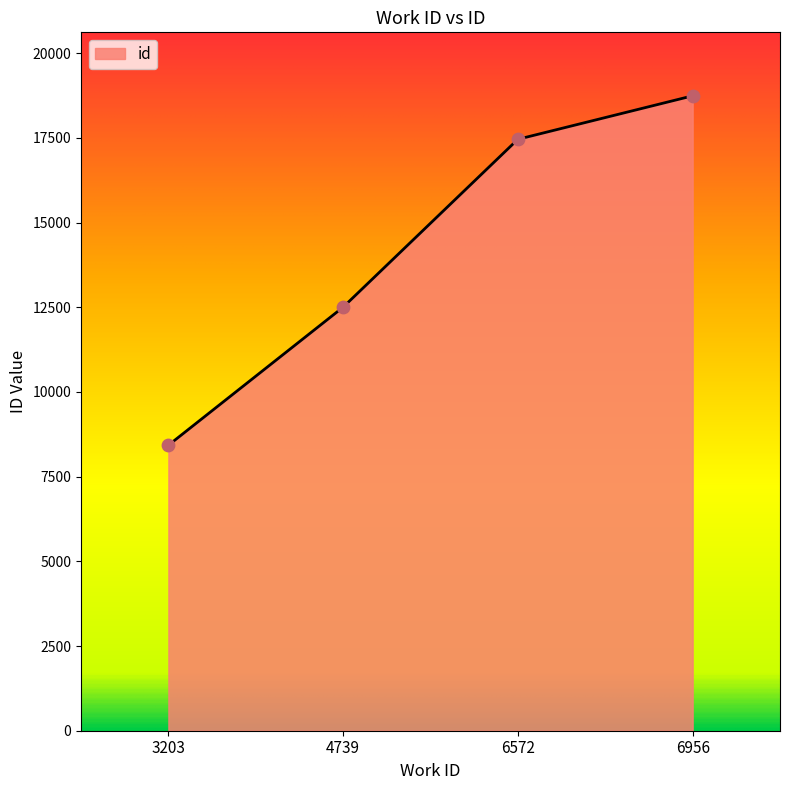

What is the ratio of the value at 6572 to the value at 6956?

0.9